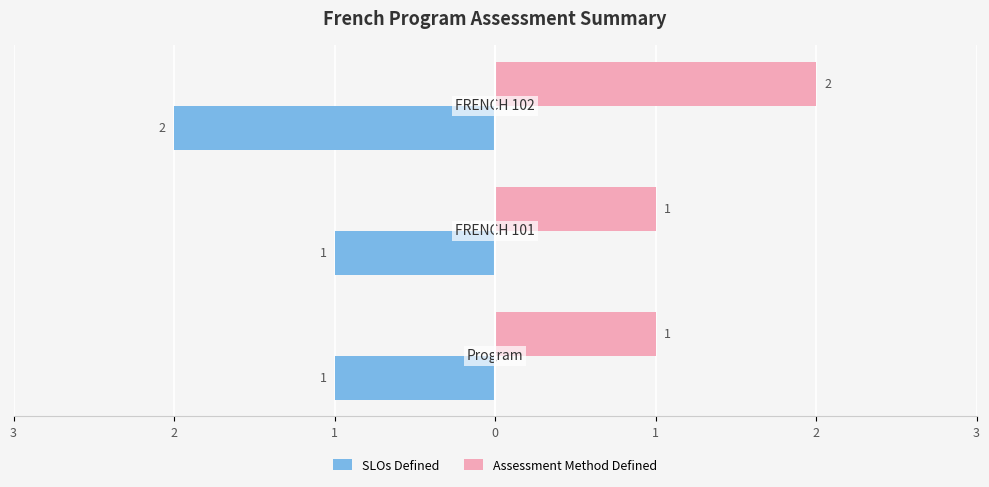

Reading left to right, extract all data points from this chart.

SLOs Defined: 3=-1	2=-1	1=-2
Assessment Method Defined: 3=1	2=1	1=2